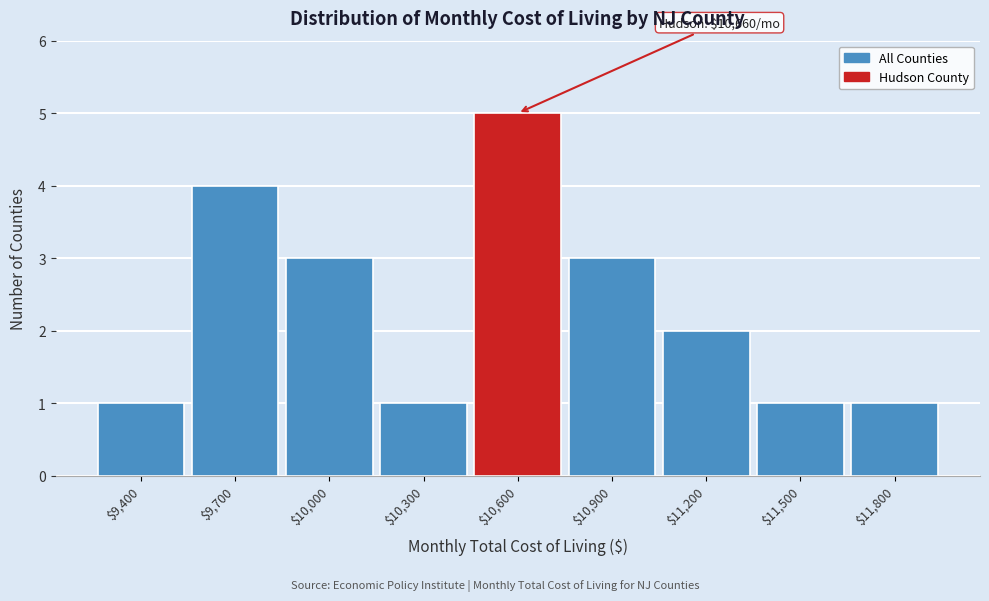

Reading left to right, transcribe all the data shown in this chart.

1	4	3	1	5	3	2	1	1